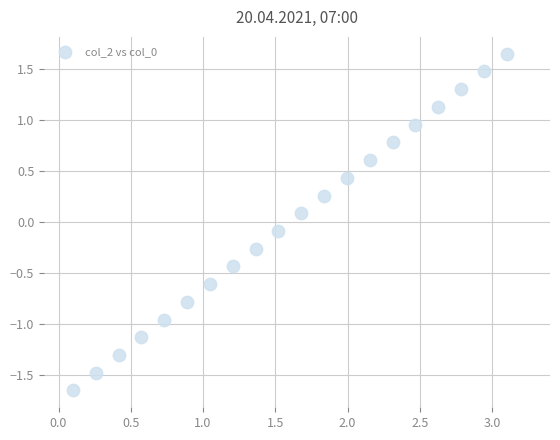

What is the range of Y values (max minus min)?

3.3